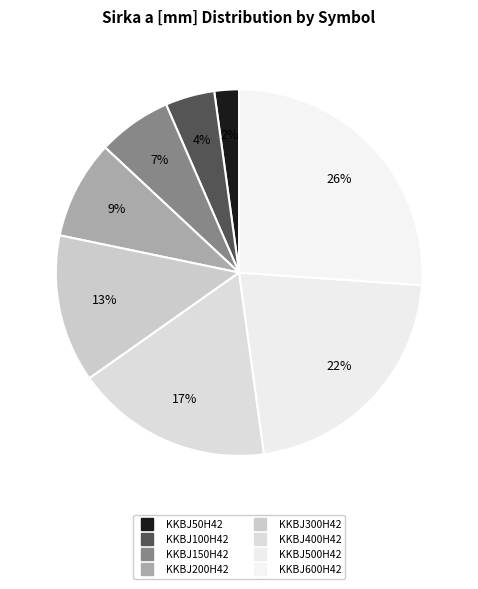

Is KKBJ600H42 the majority of the pie?

No